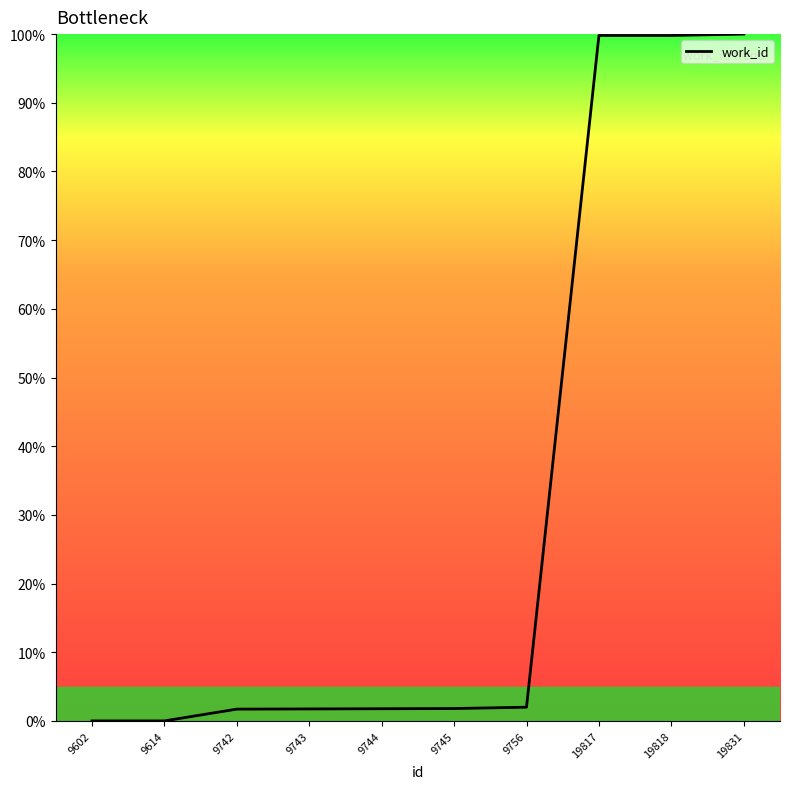

Where does the data first go above 1?

9742